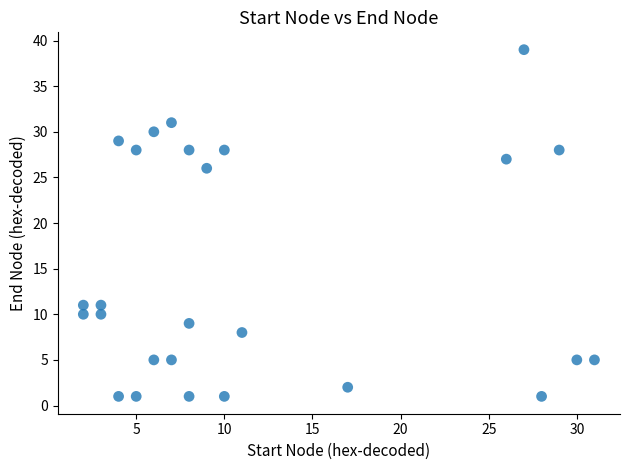

What is the range of X values (max minus min)?

29